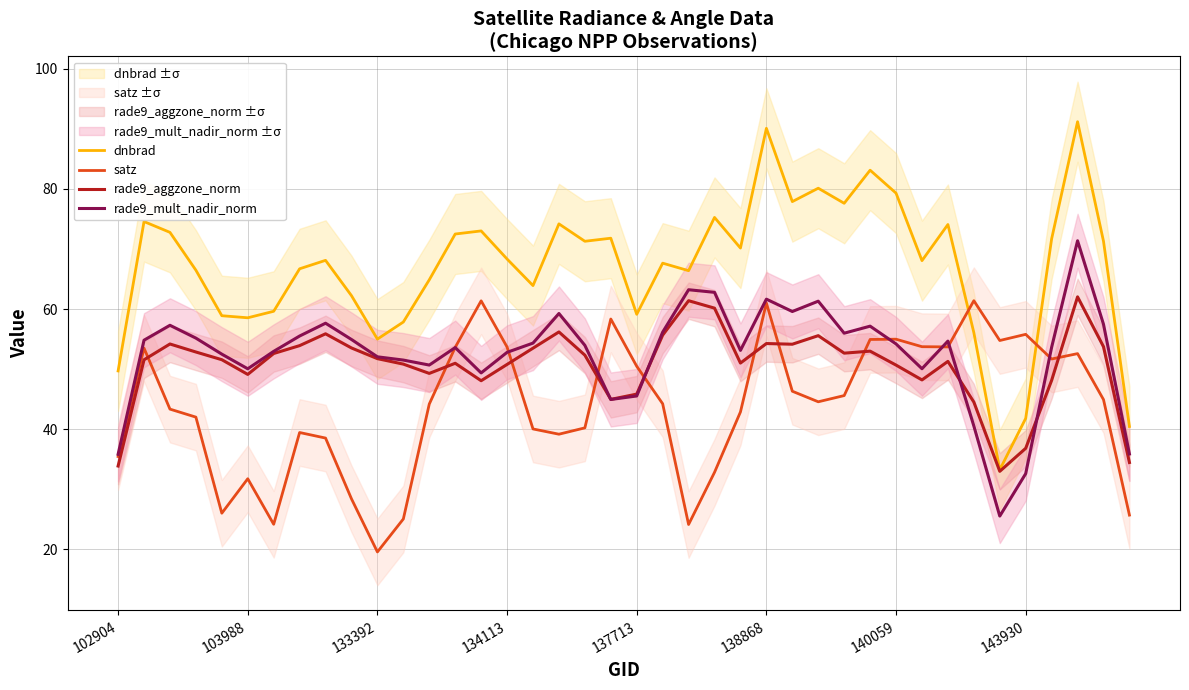

In satz, how many points are higher than both neighbors (excluding endpoints)?

10